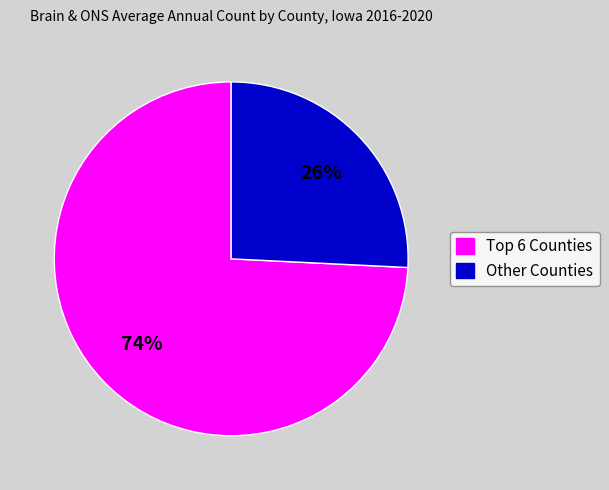

Does any single category account for the majority?

Yes